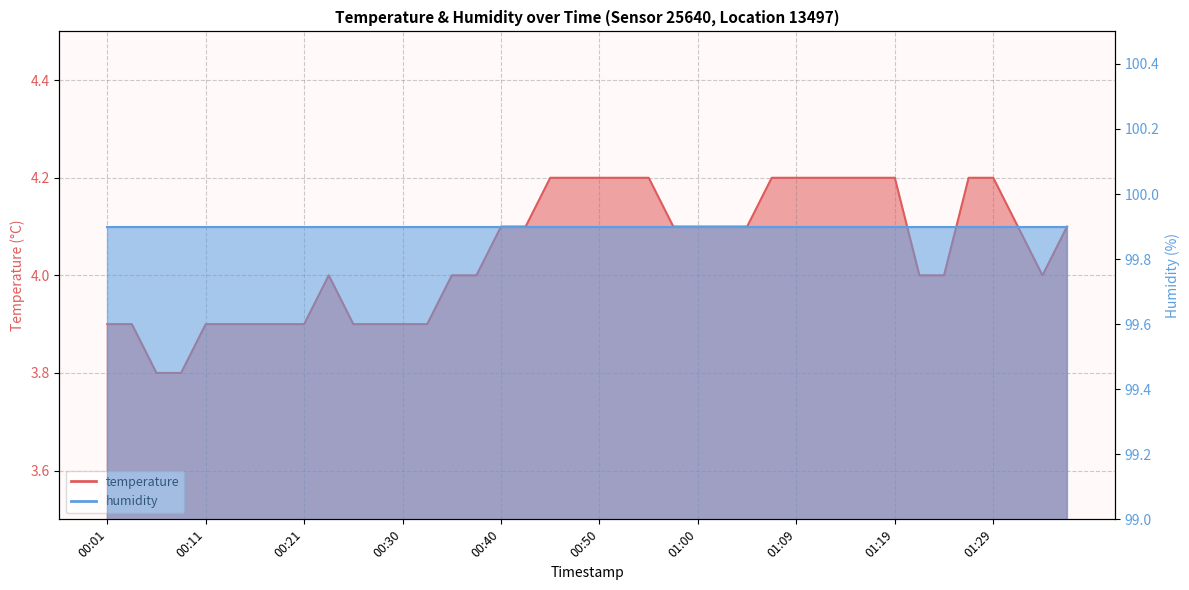

At which category does the data reach its first local peak?

00:23